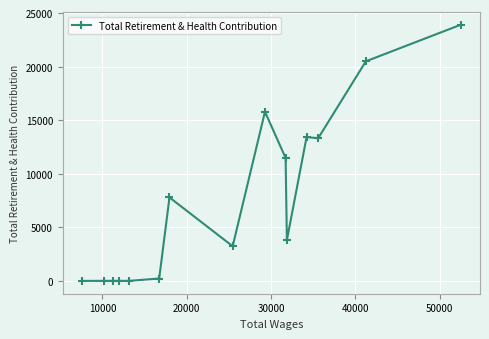

What is the maximum value shown in the chart?

23918